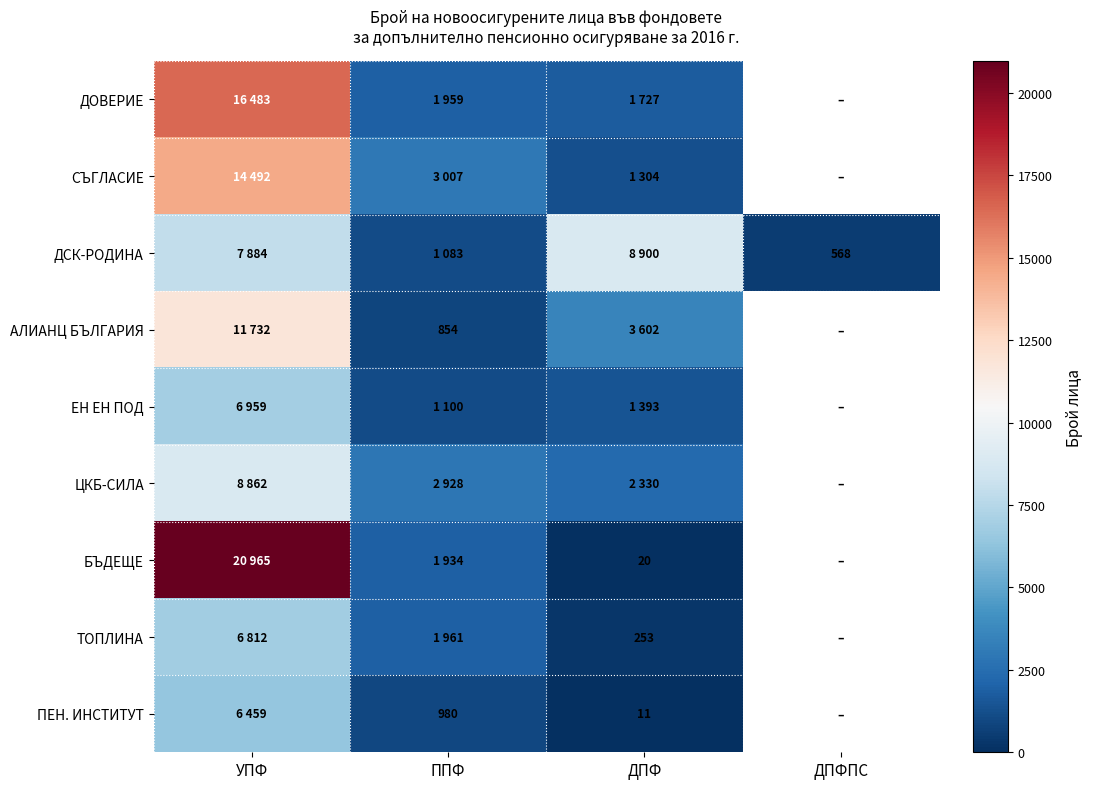

True or false: ПЕН. ИНСТИТУТ has a value of 4 at ДПФ.

False